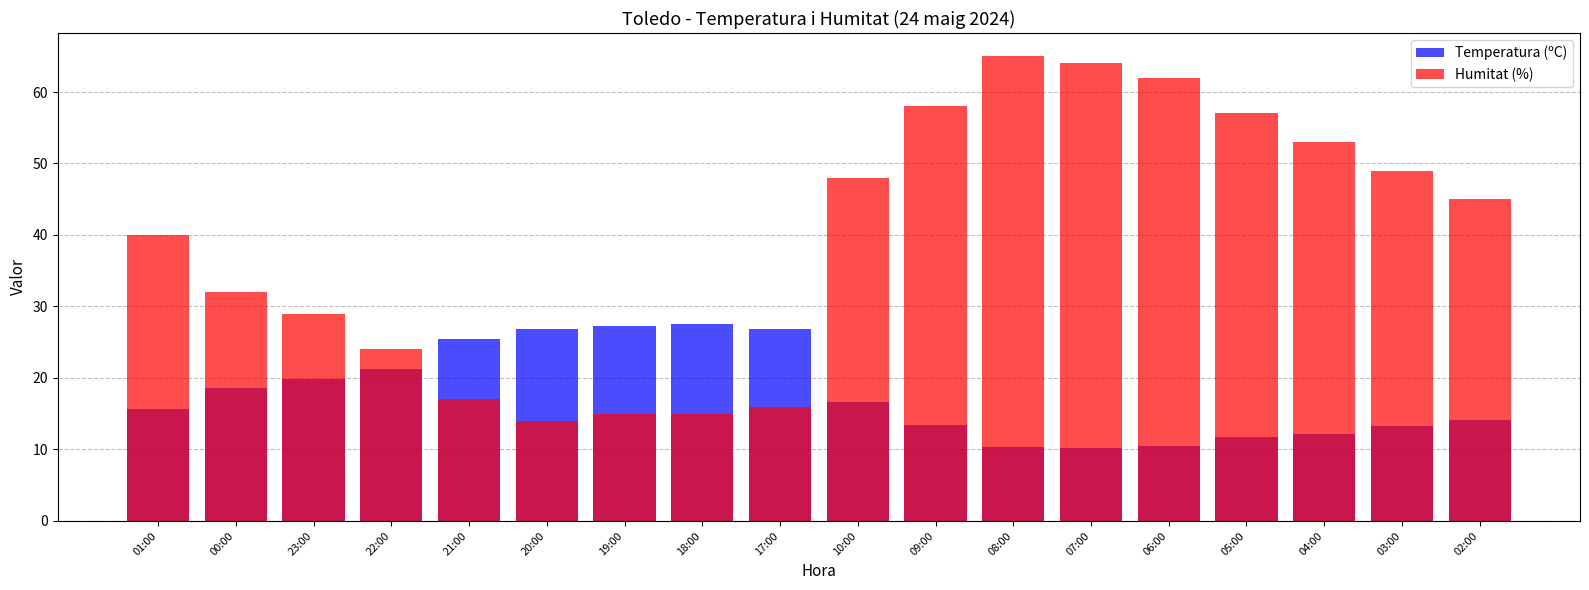

What are all the series names shown in the legend?

Temperatura (ºC), Humitat (%)